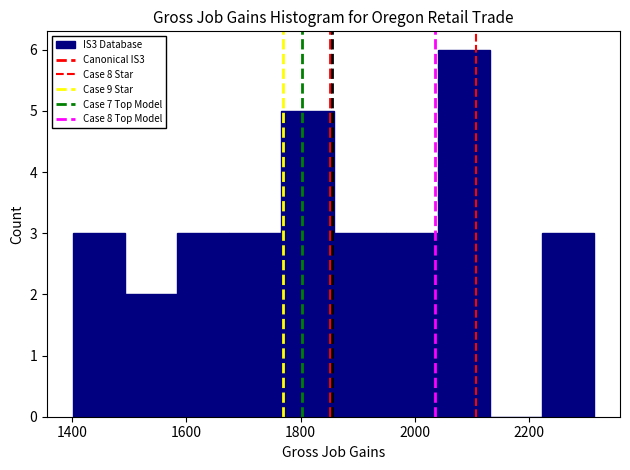

Reading left to right, transcribe this chart: for each bar, give the range it covers on the x-axis and its height. Neither the bar edges nor the heights are printed on the chart, so give them approximately, as read against the axes.

1400 to 1500: 3
1500 to 1580: 2
1580 to 1680: 3
1680 to 1760: 3
1760 to 1860: 5
1860 to 1940: 3
1940 to 2040: 3
2040 to 2140: 6
2140 to 2220: 0
2220 to 2320: 3